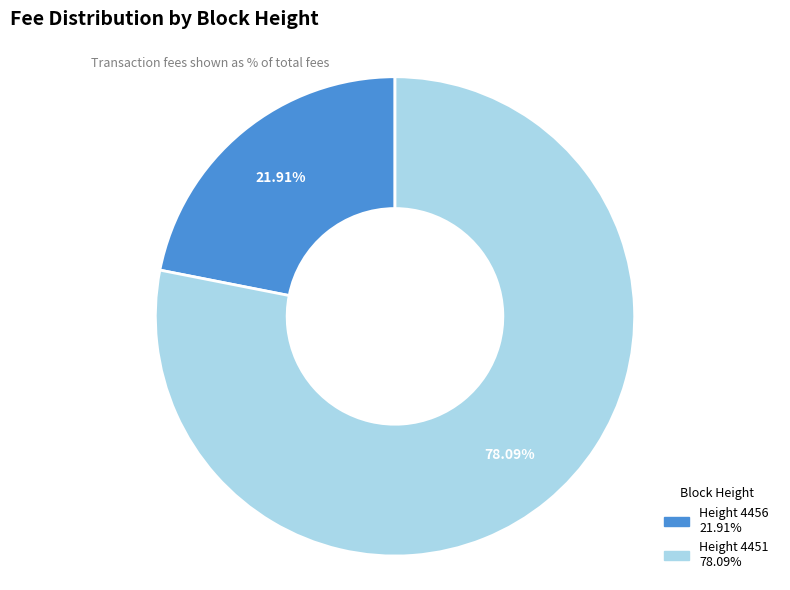

Which has a higher value, Height 4451 or Height 4456?

Height 4451